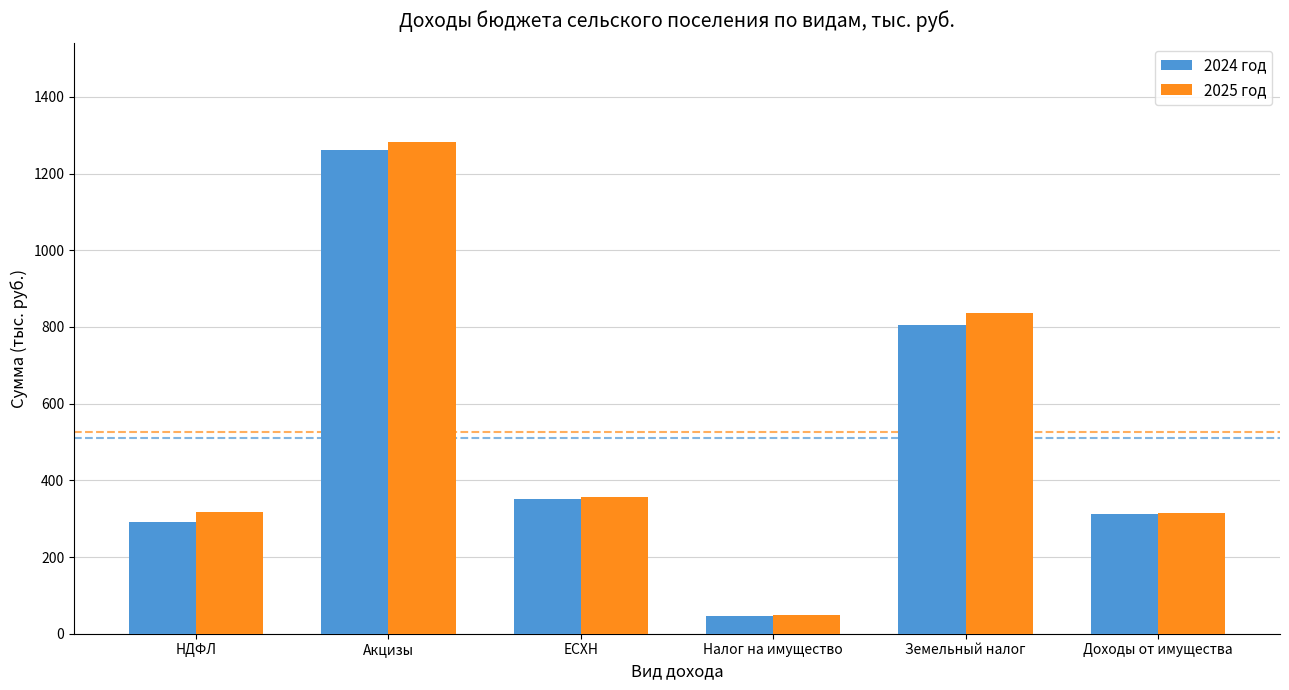

At which label does 2024 год first exceed 352?

Акцизы